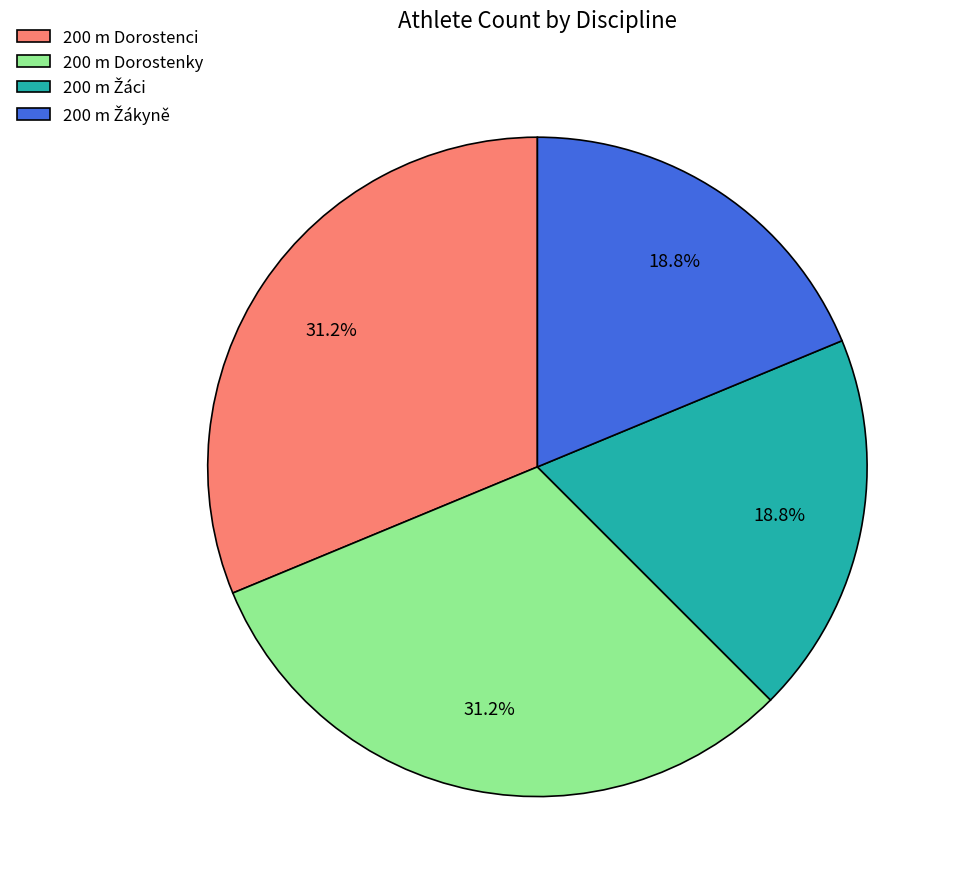

Does 200 m Dorostenky account for over 50% of the chart?

No